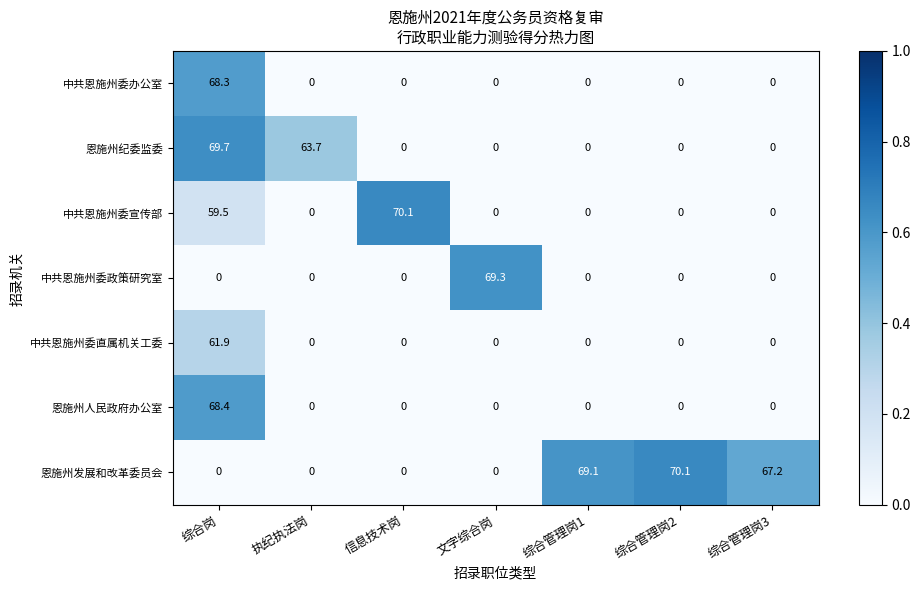

What is the greatest value displayed?

70.1